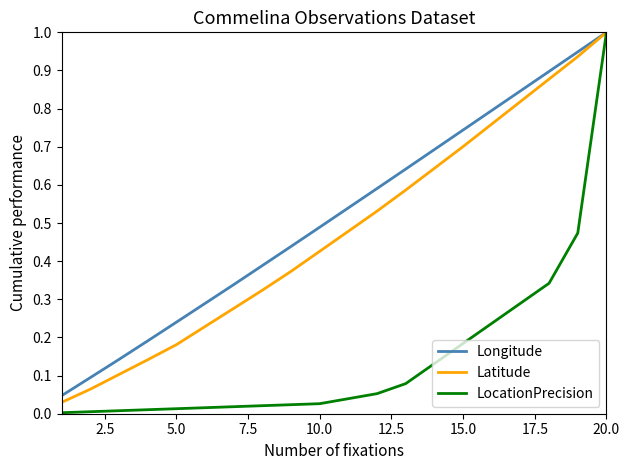

Which series has the largest range (max minus min)?

LocationPrecision